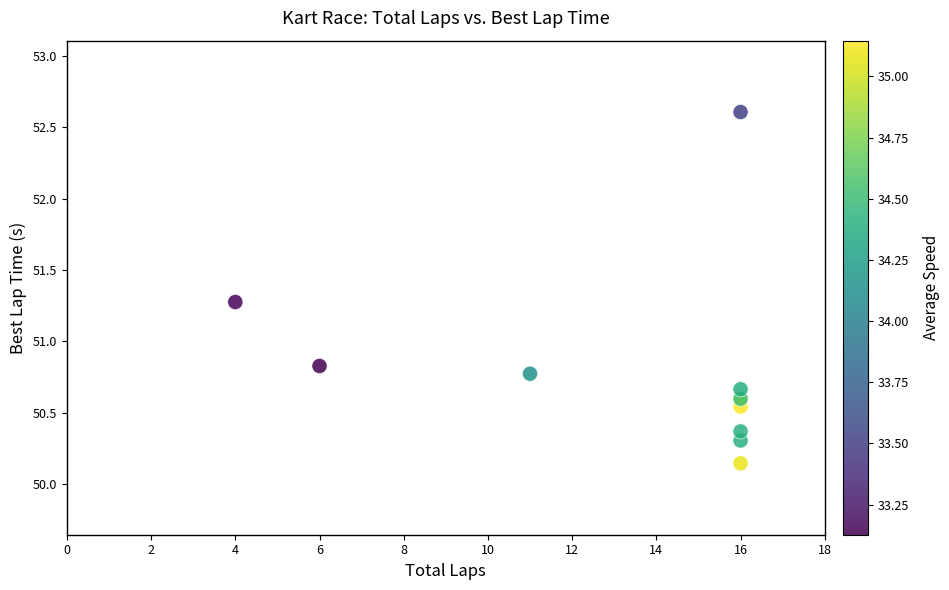

What Y value in the scatter plot is closest to 51?

50.8